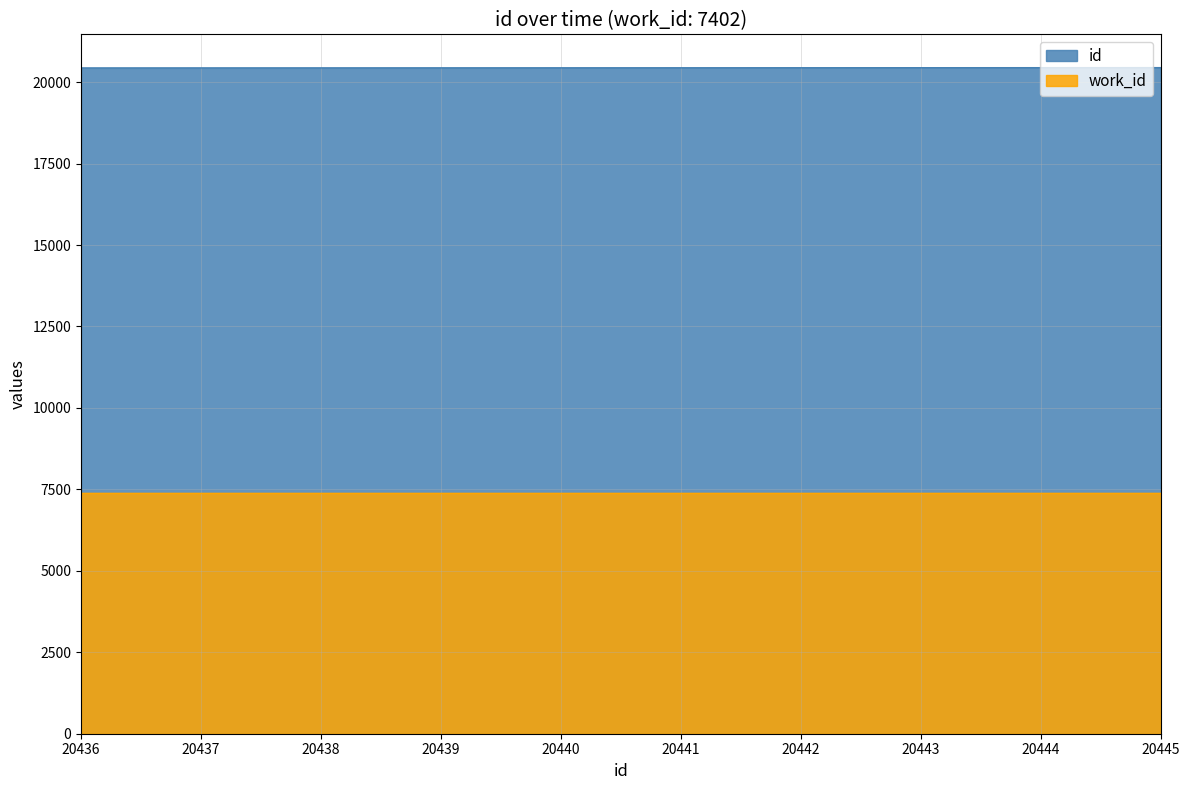

What is the maximum value shown in the chart?

20445